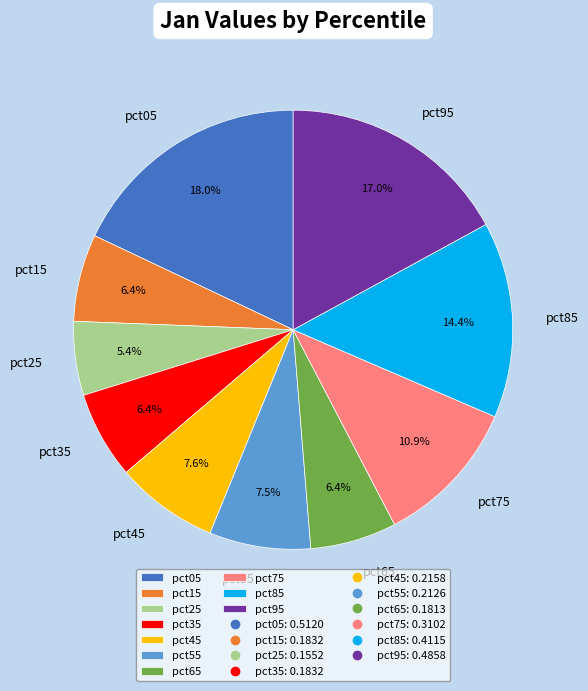

To the nearest percent, what portion does pct35 represent?

6%